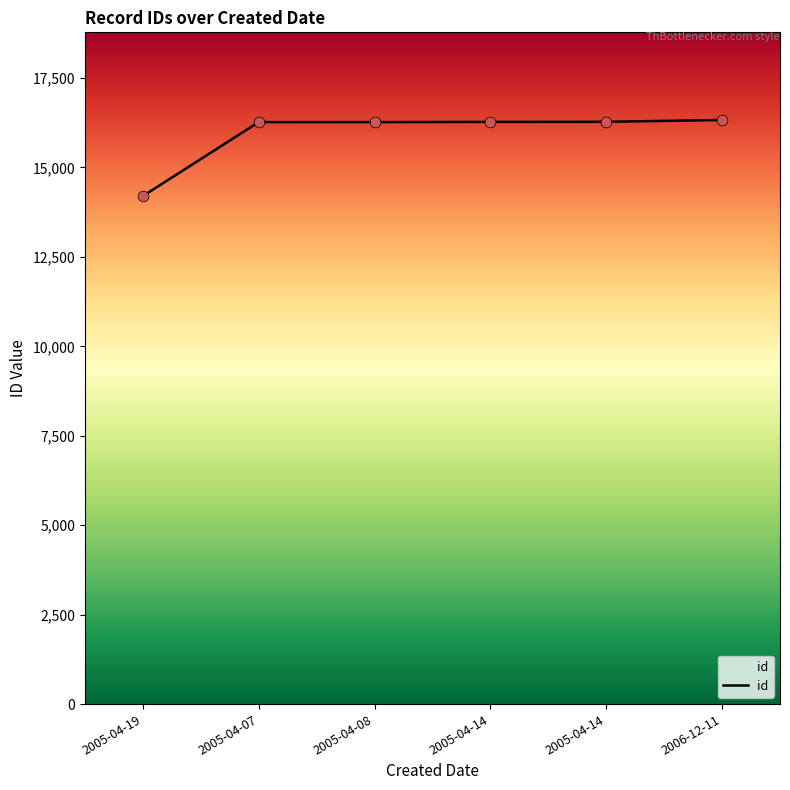

Between 2006-12-11 and 2005-04-19, which is larger?

2006-12-11